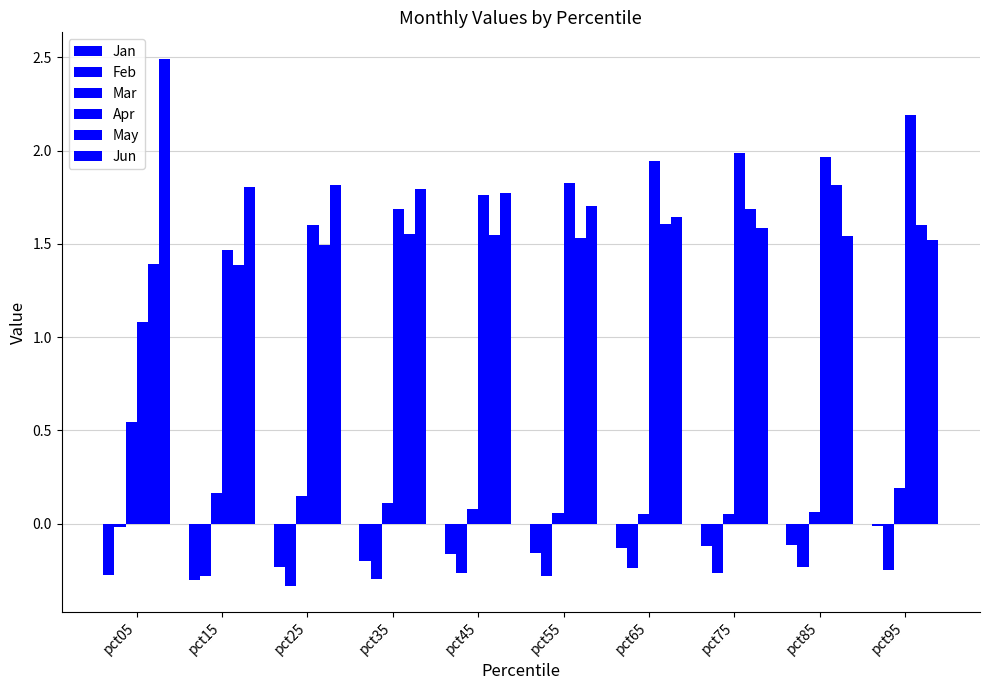

Which label corresponds to the smallest value in the chart?

pct25